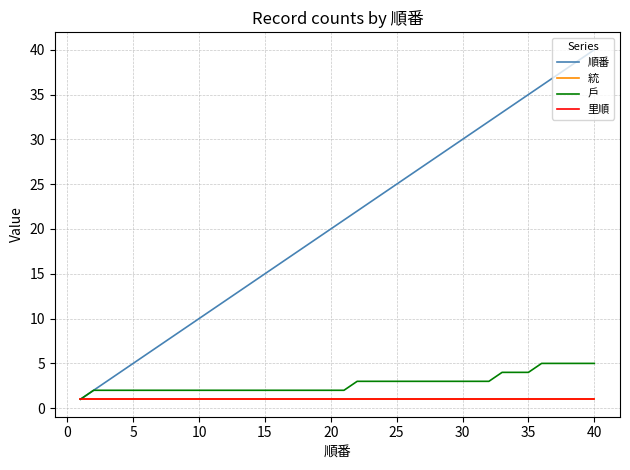

Does the chart display data point markers on the line(s)?

No